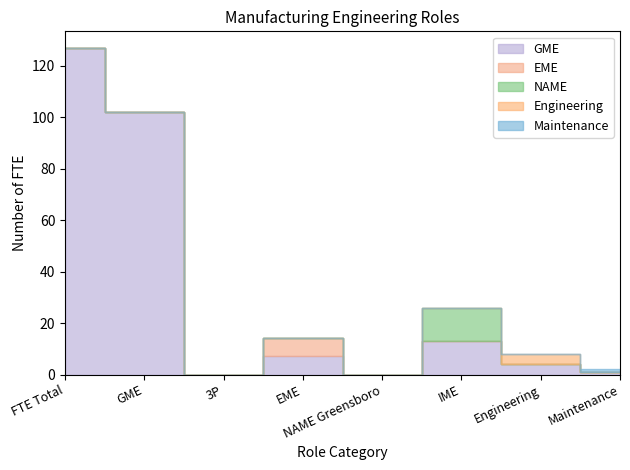

Between NAME Greensboro and Engineering, which series saw the biggest shift?

GME